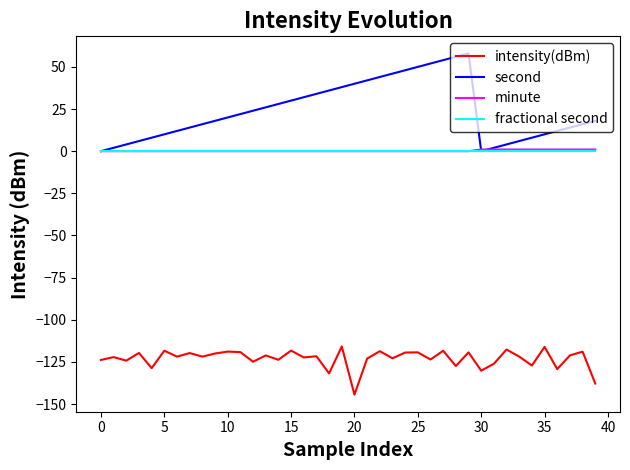

Which series has the largest total across all categories?

second